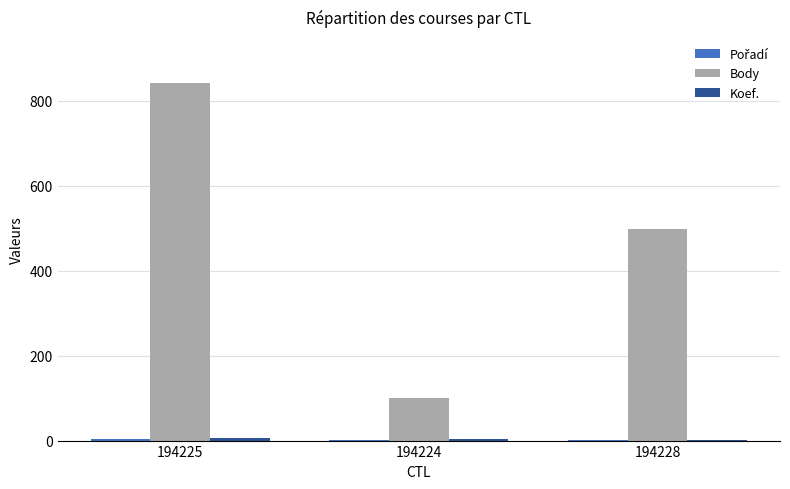

What is the sum of all Body values?

1441